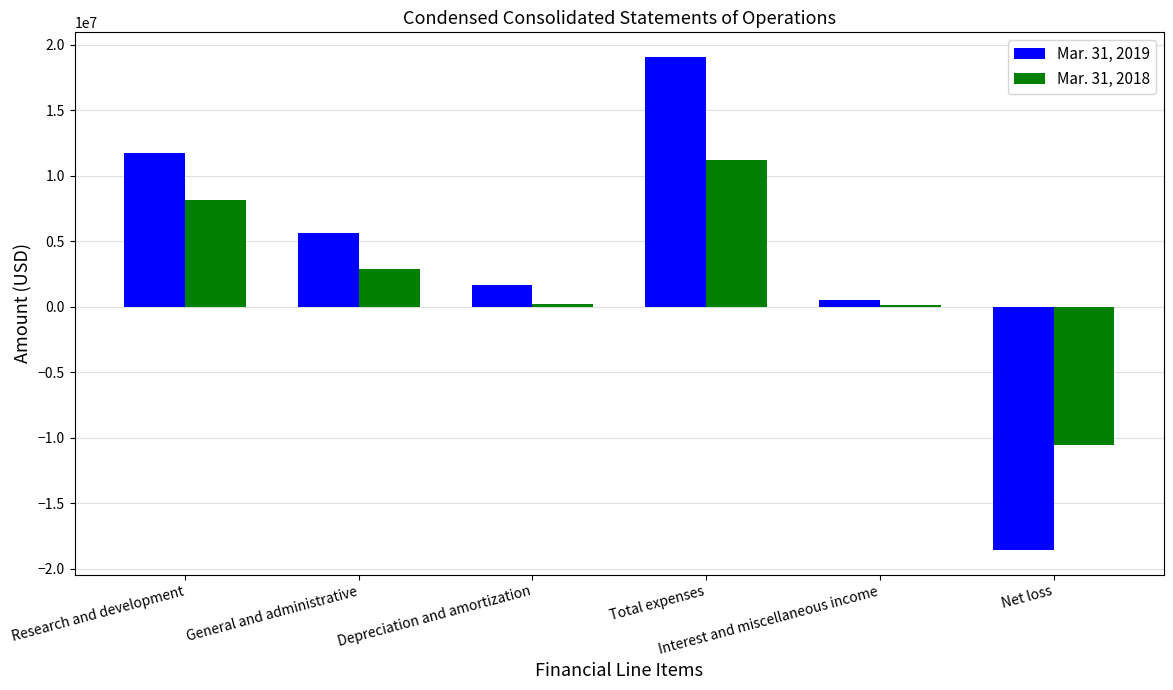

Which category has the highest value in the Mar. 31, 2018 series?

Total expenses